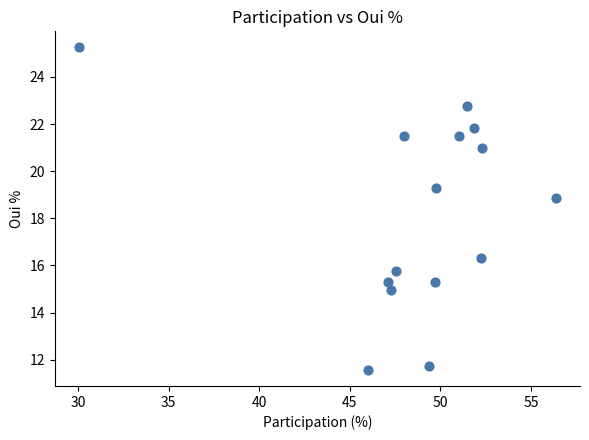

What is the range of X values (max minus min)?

26.4